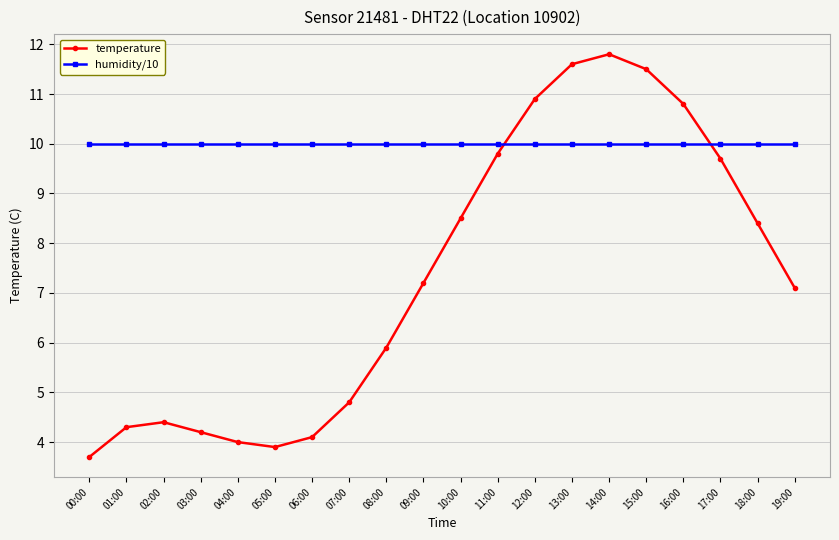

Reading left to right, extract all data points from this chart.

temperature: 00:00=3.7	01:00=4.3	02:00=4.4	03:00=4.2	04:00=4.0	05:00=3.9	06:00=4.1	07:00=4.8	08:00=5.9	09:00=7.2	10:00=8.5	11:00=9.8	12:00=10.9	13:00=11.6	14:00=11.8	15:00=11.5	16:00=10.8	17:00=9.7	18:00=8.4	19:00=7.1
humidity/10: 00:00=10.0	01:00=10.0	02:00=10.0	03:00=10.0	04:00=10.0	05:00=10.0	06:00=10.0	07:00=10.0	08:00=10.0	09:00=10.0	10:00=10.0	11:00=10.0	12:00=10.0	13:00=10.0	14:00=10.0	15:00=10.0	16:00=10.0	17:00=10.0	18:00=10.0	19:00=10.0